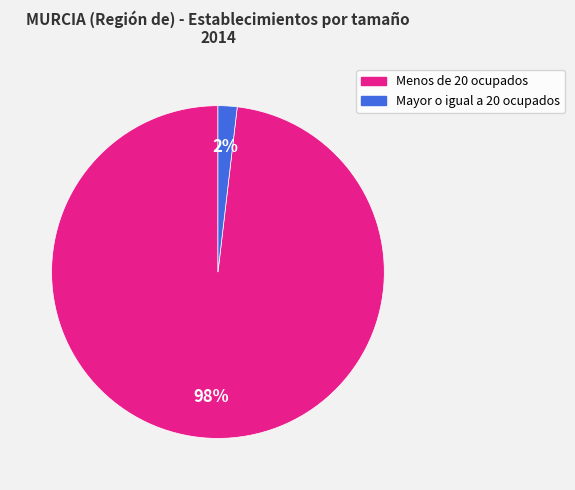

True or false: Mayor o igual a 20 ocupados accounts for 17% of the total.

False